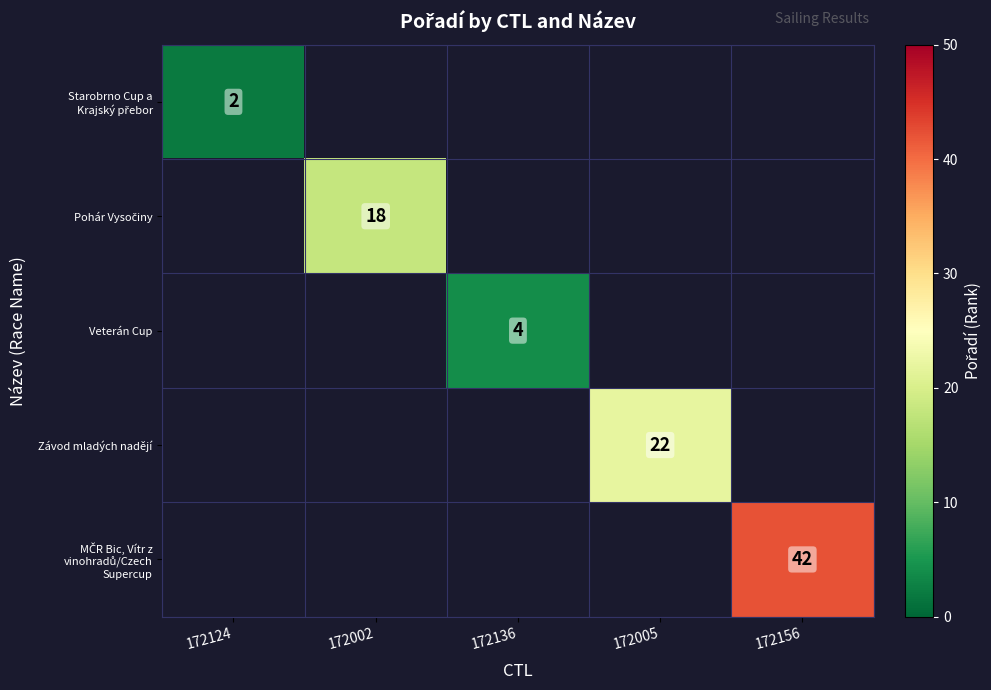

Is it true that Veterán Cup equals 6 at 172136?

False